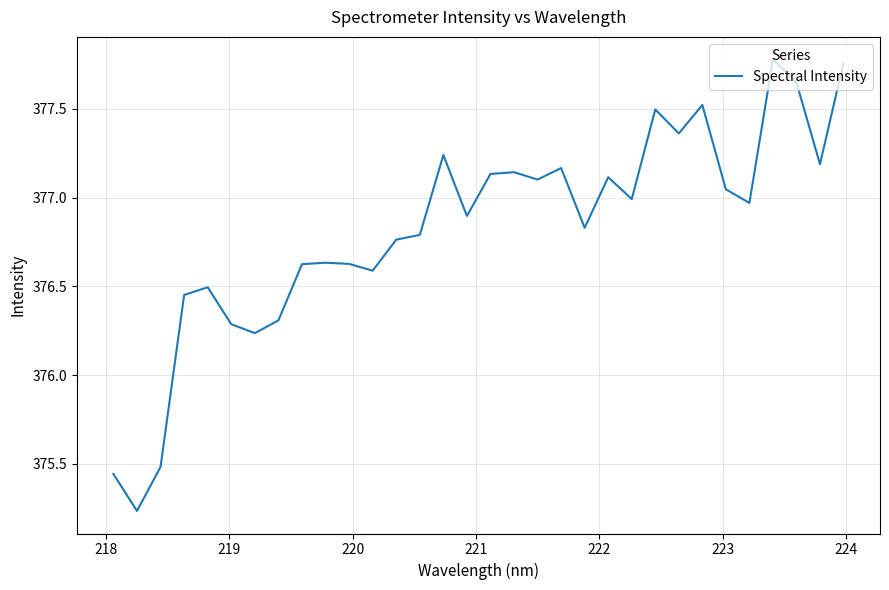

What is the difference between the maximum and minimum values?

2.5